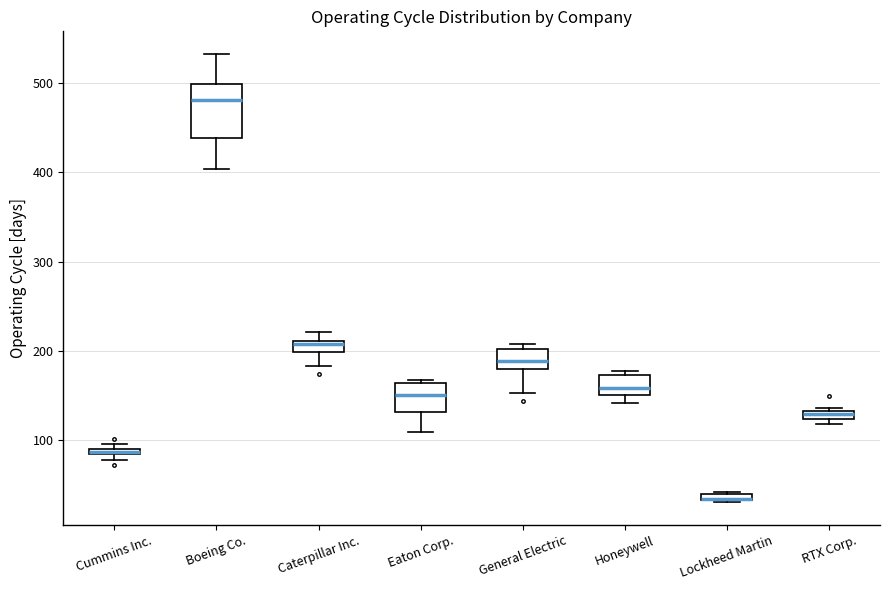

Which box is the tallest, from its lower edge to its upper edge?

Boeing Co.